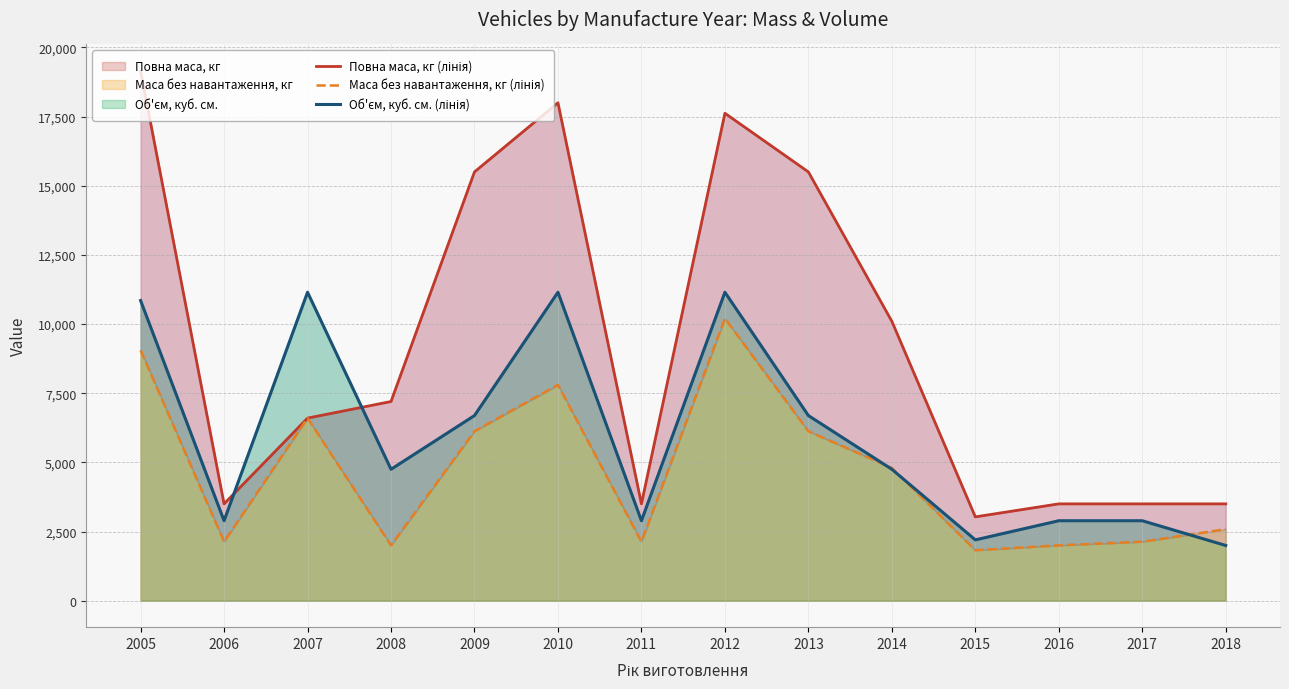

Is it true that Маса без навантаження, кг equals 12988 at 2010?

False